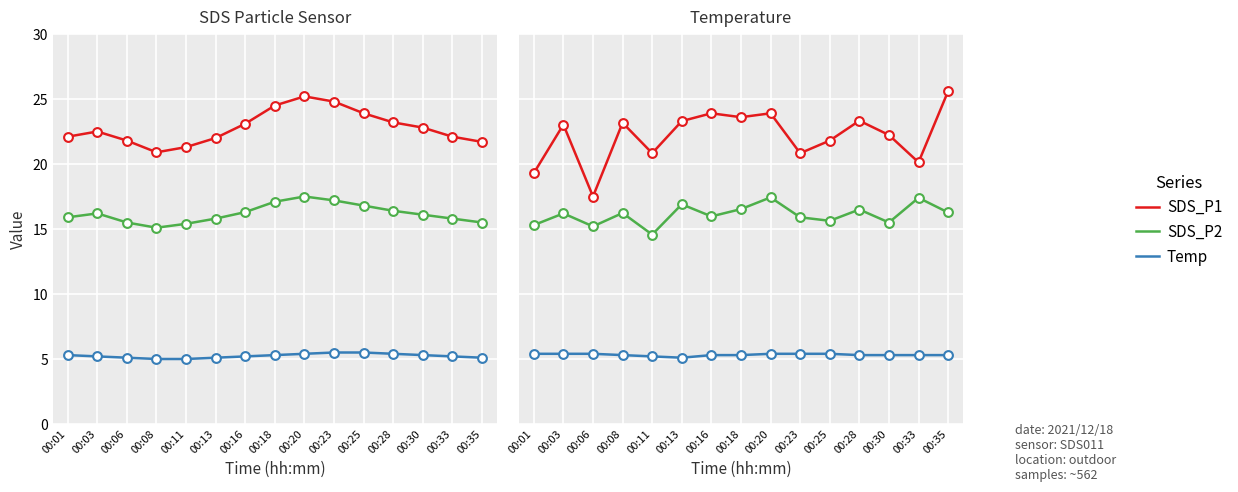

What is the total value across all series at 00:23?

42.1